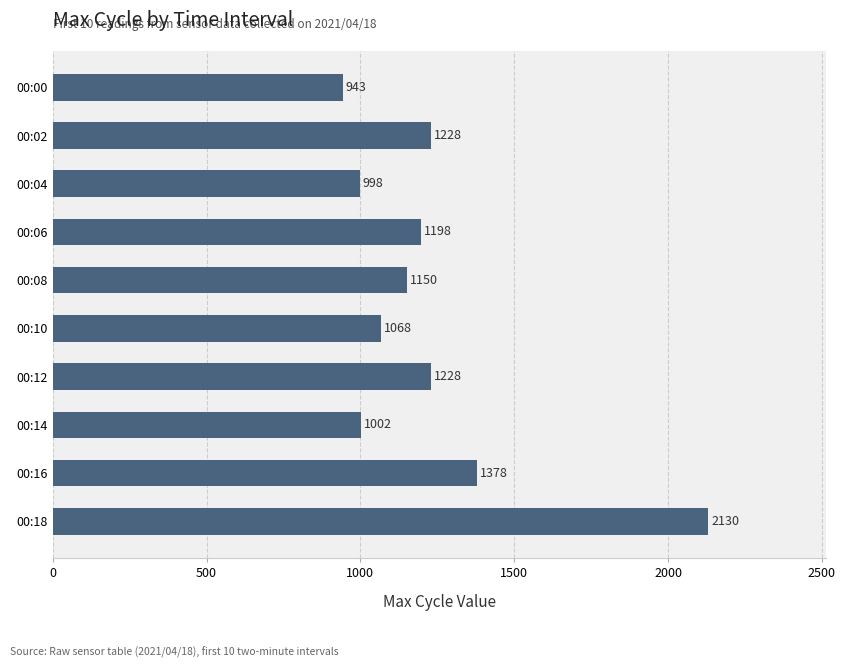

Read the value at 00:18.

2130